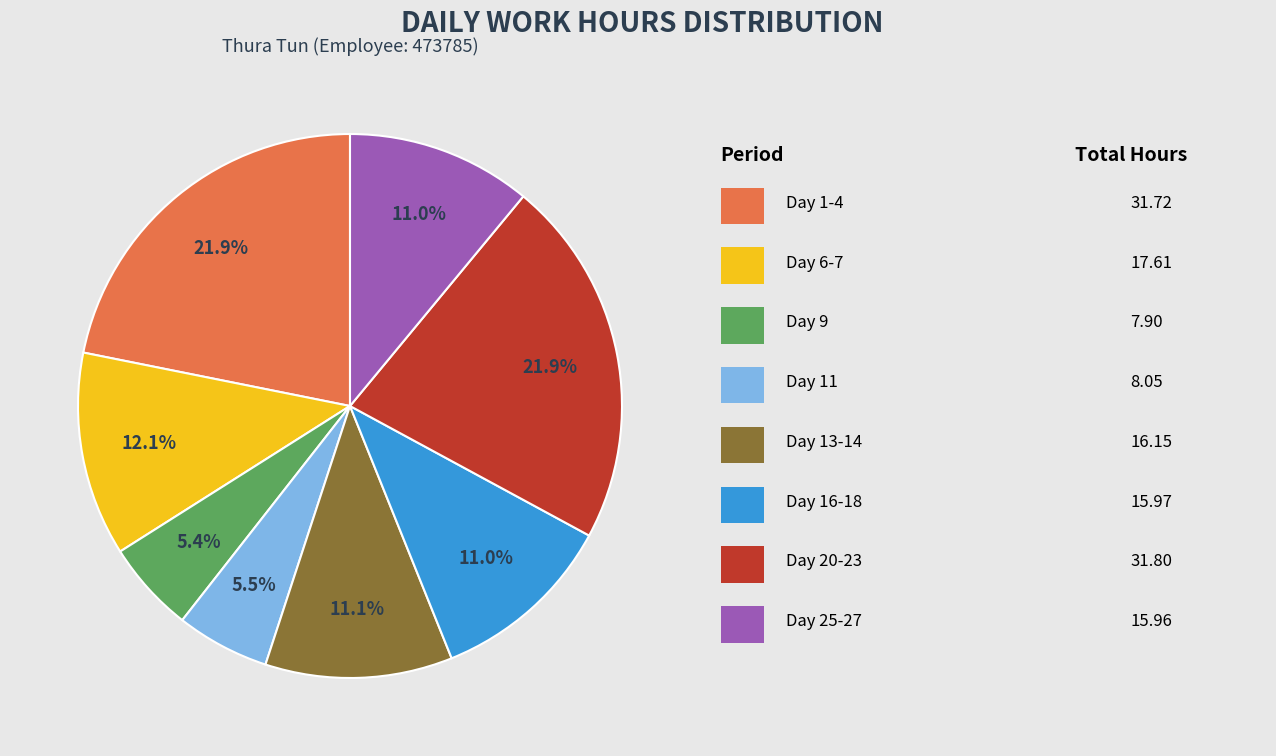

Does any single category account for the majority?

No